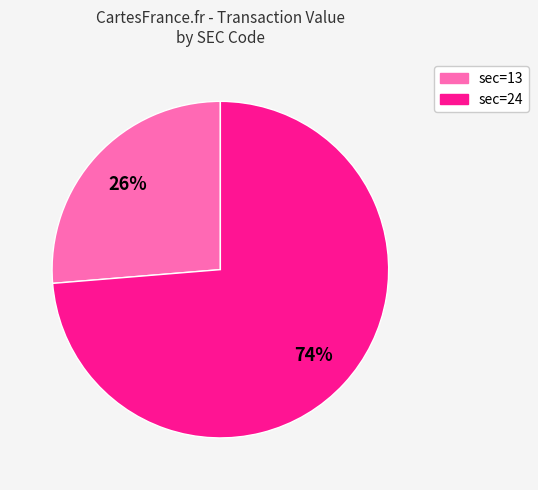

Does any single category account for the majority?

Yes